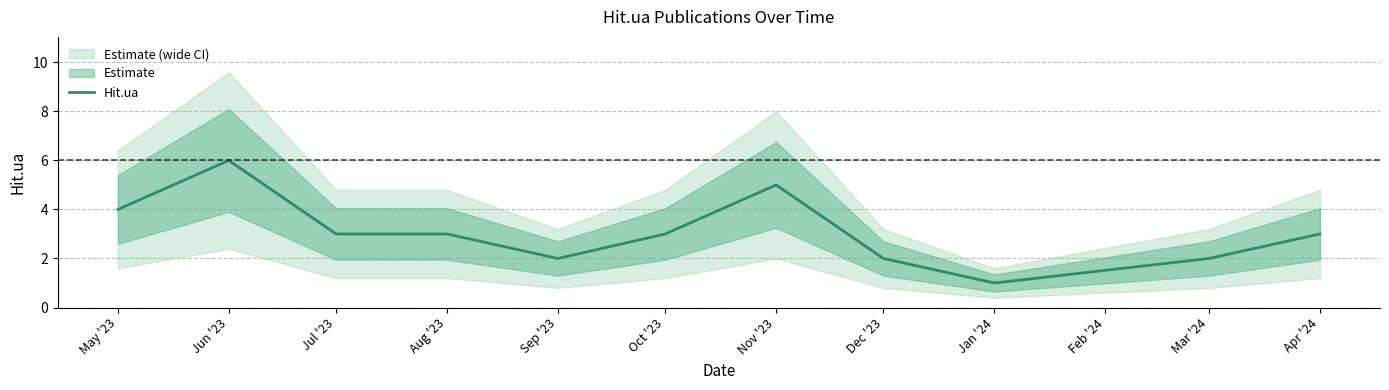

What is the highest value of the Hit.ua series?

6